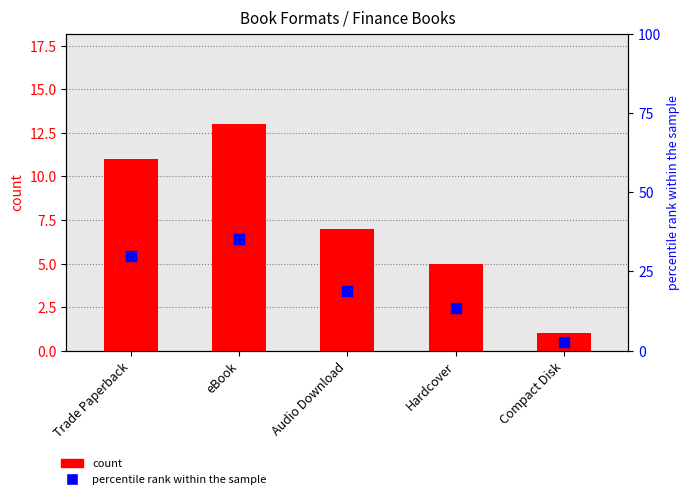

What are all the series names shown in the legend?

count, percentile rank within the sample